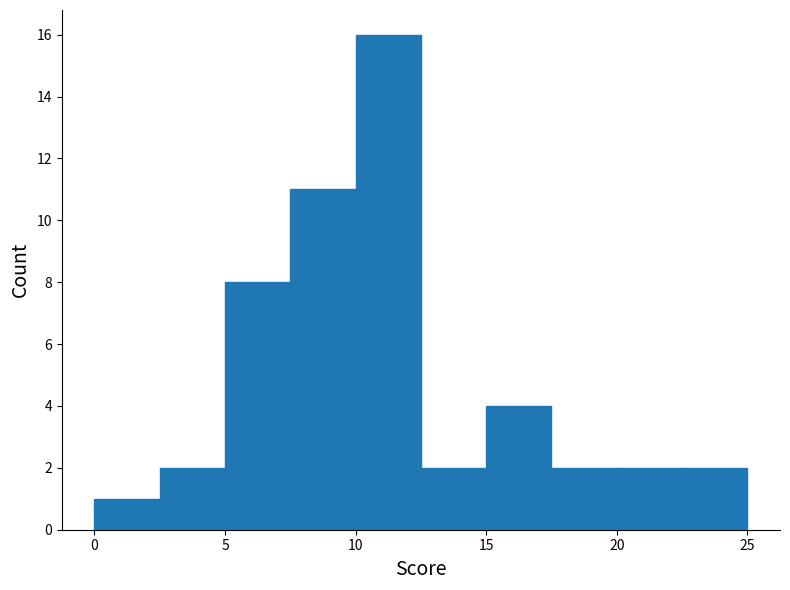

What is the height of the bar covering 0.0 to 2.5 on the x-axis? The values are not printed on the chart, so give them approximately, as read against the axis.

1